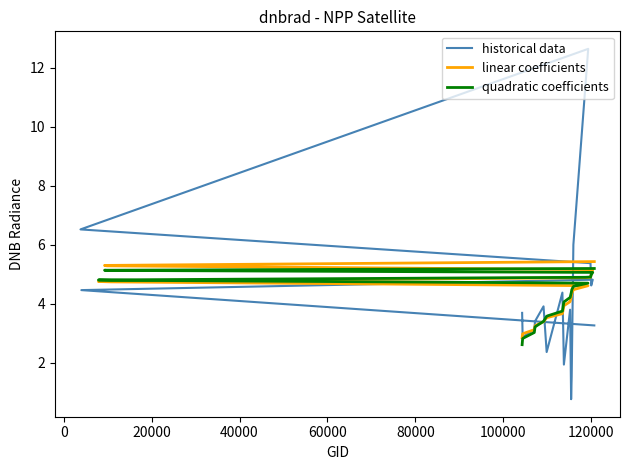

Between 15 and 1, which is larger?

15